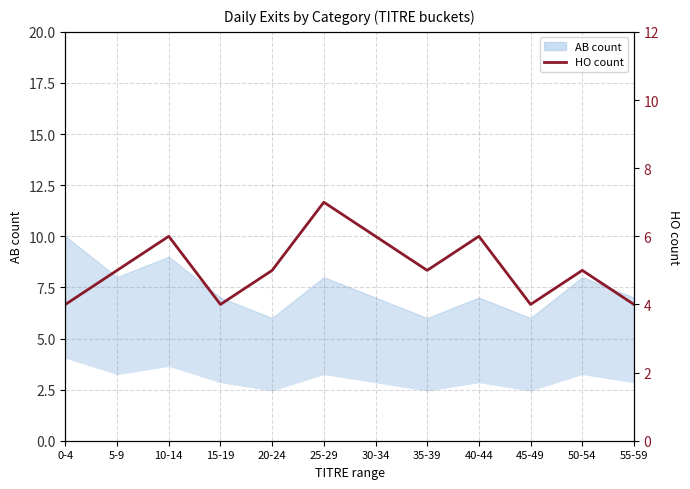

Reading right to left, transcribe all the data shown in this chart.

4	5	4	6	5	6	7	5	4	6	5	4